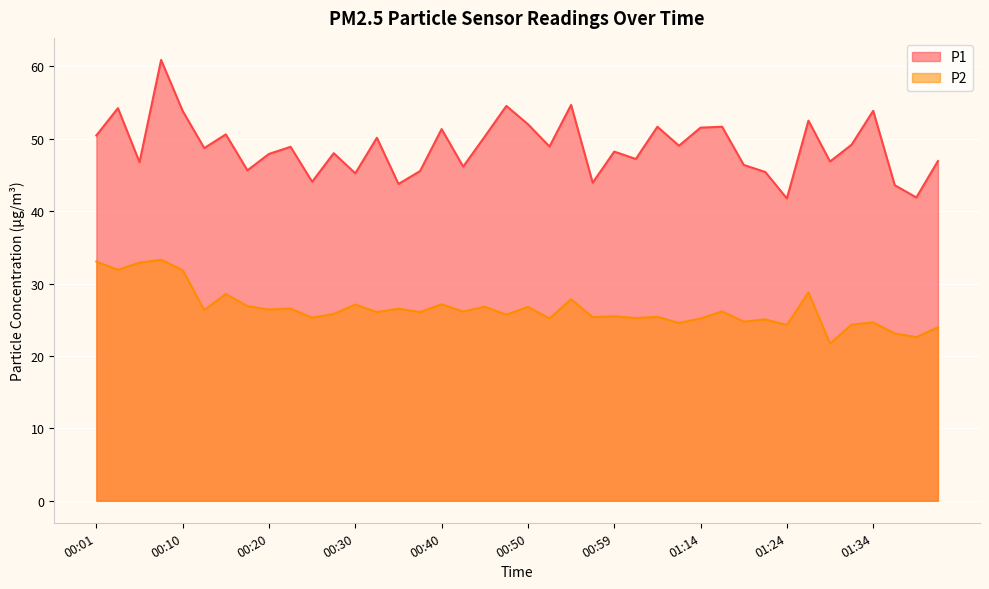

How many lines are shown in the chart?

2